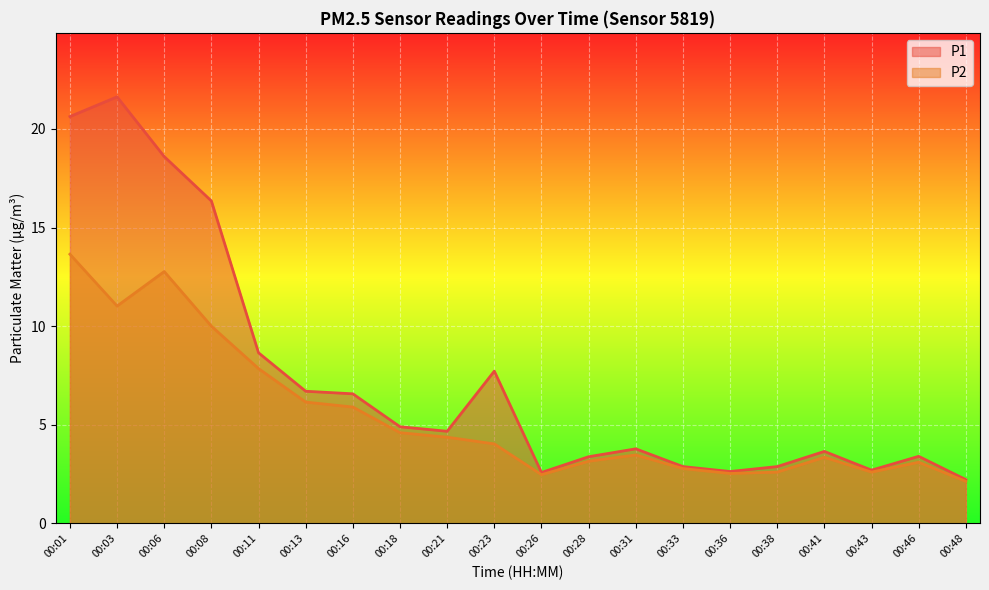

At which label does P2 first exceed 4?

00:01